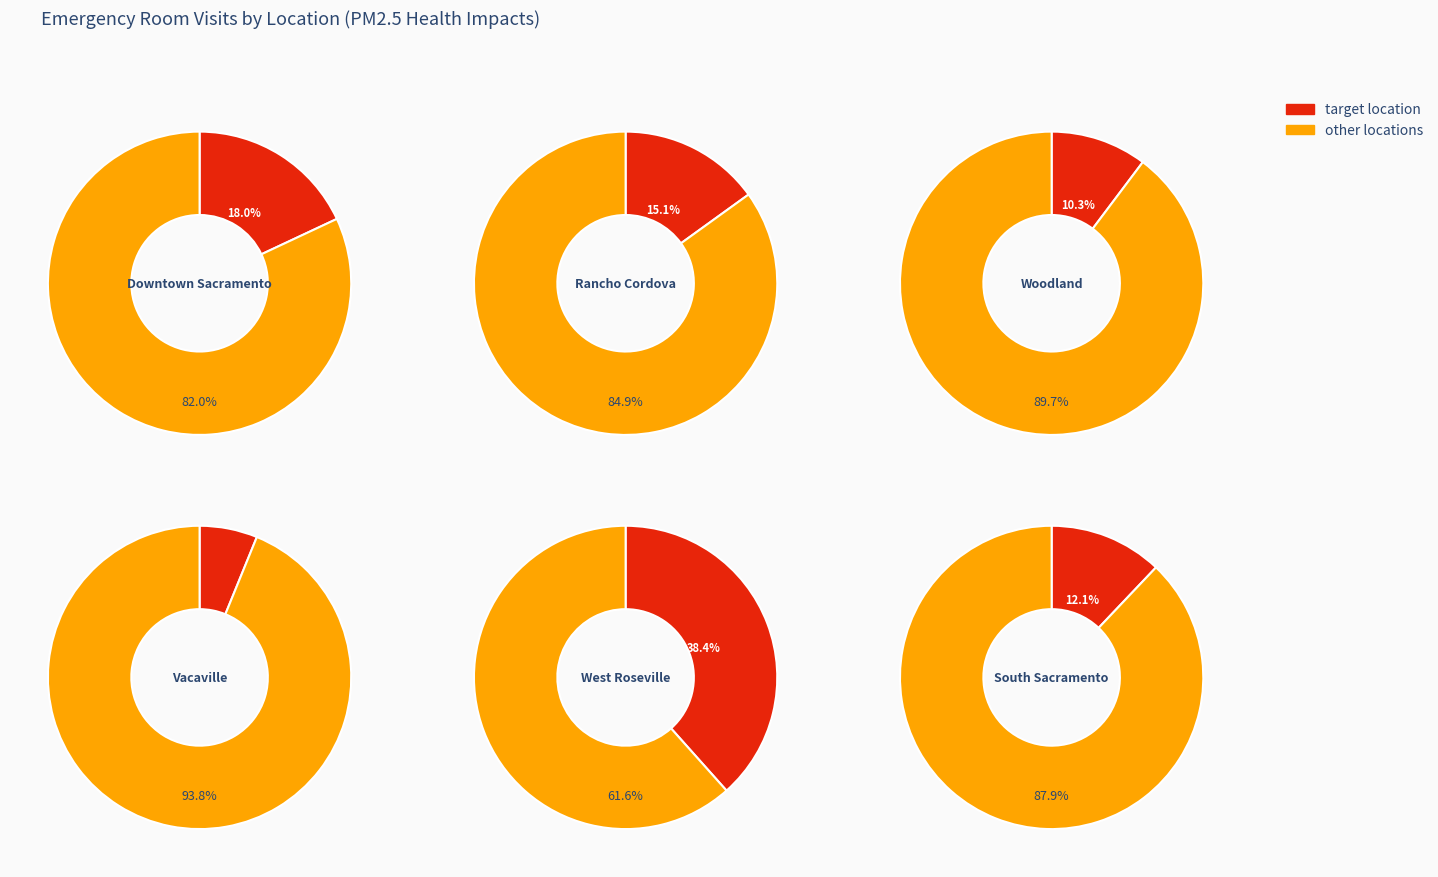

Is it true that VI. Vacaville is 6% of the pie?

True